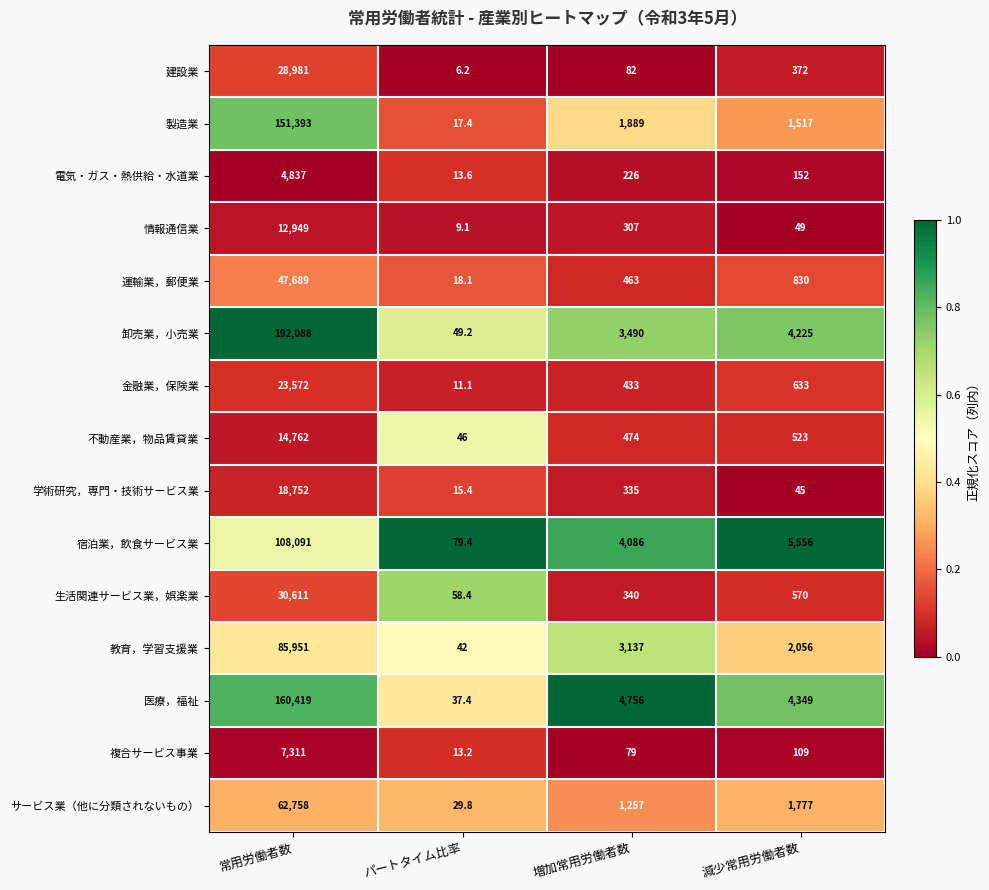

At which label is 情報通信業 closest to 6479?

増加常用労働者数